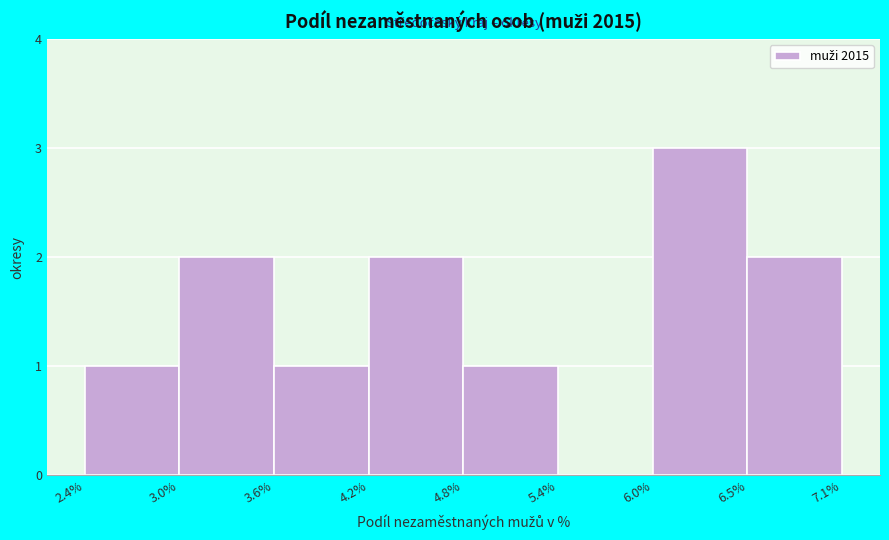

What is the height of the bar covering 2.4% to 3.0% on the x-axis? The values are not printed on the chart, so give them approximately, as read against the axis.

1